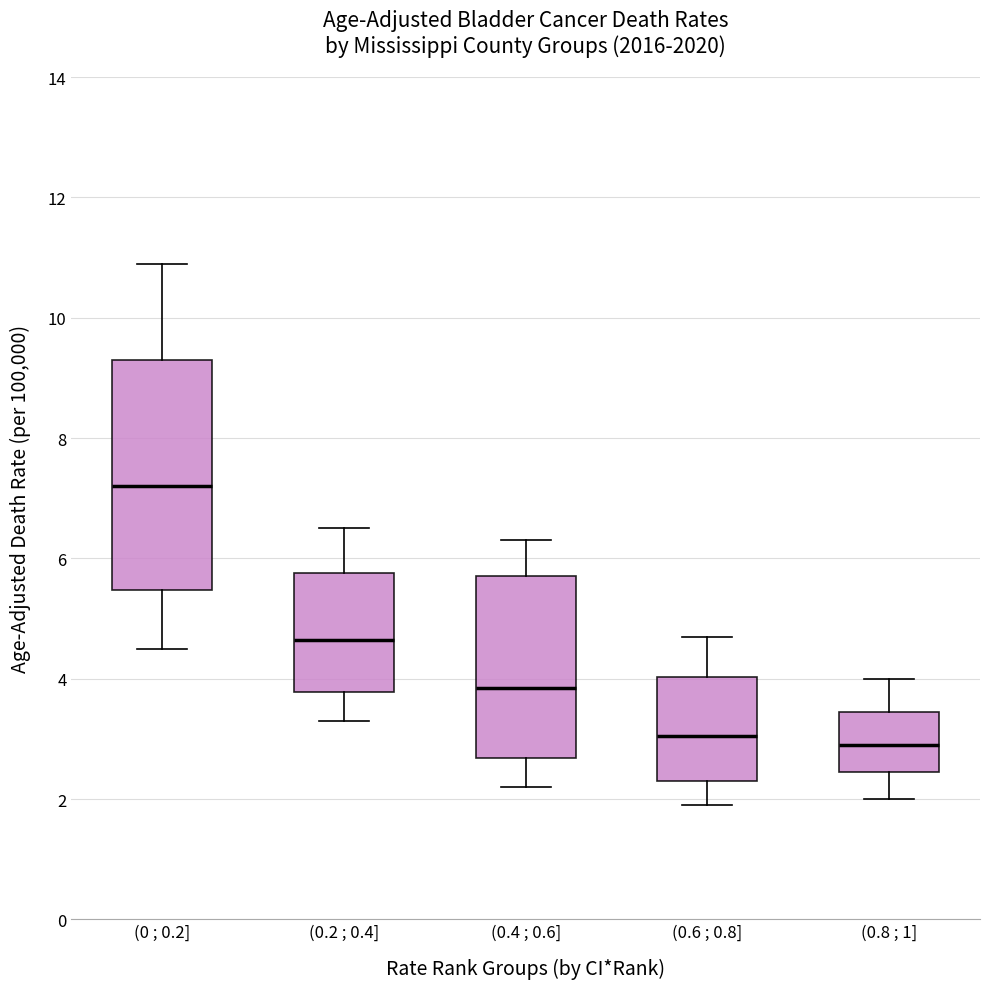

Which box has the highest median line?

(0 ; 0.2]